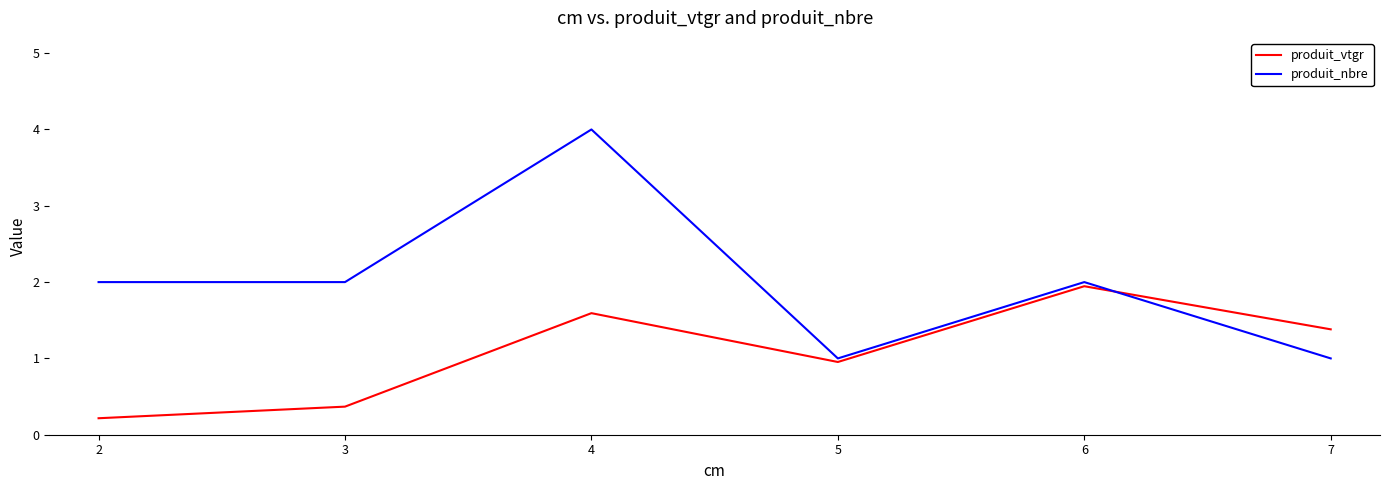

Reading right to left, what are all the values shown in this chart?

produit_vtgr: 7=1.4	6=1.9	5=1.0	4=1.6	3=0.4	2=0.2
produit_nbre: 7=1.0	6=2.0	5=1.0	4=4.0	3=2.0	2=2.0